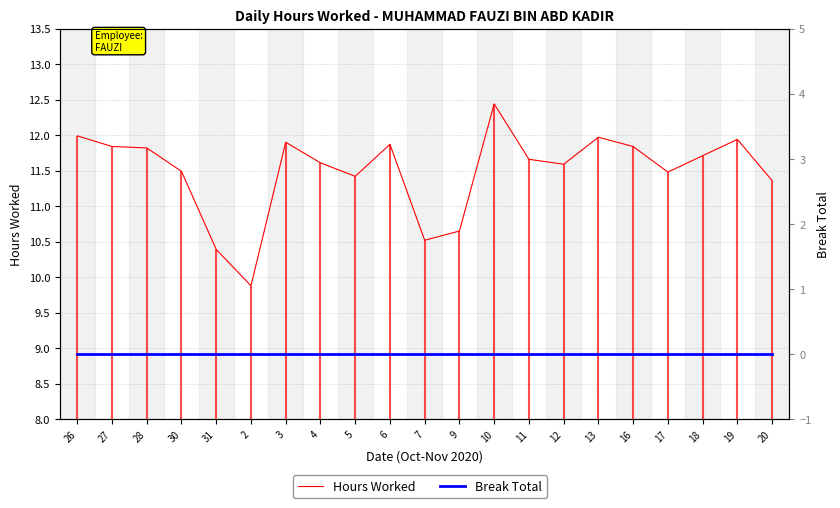

At which label does Hours Worked first exceed 11?

26